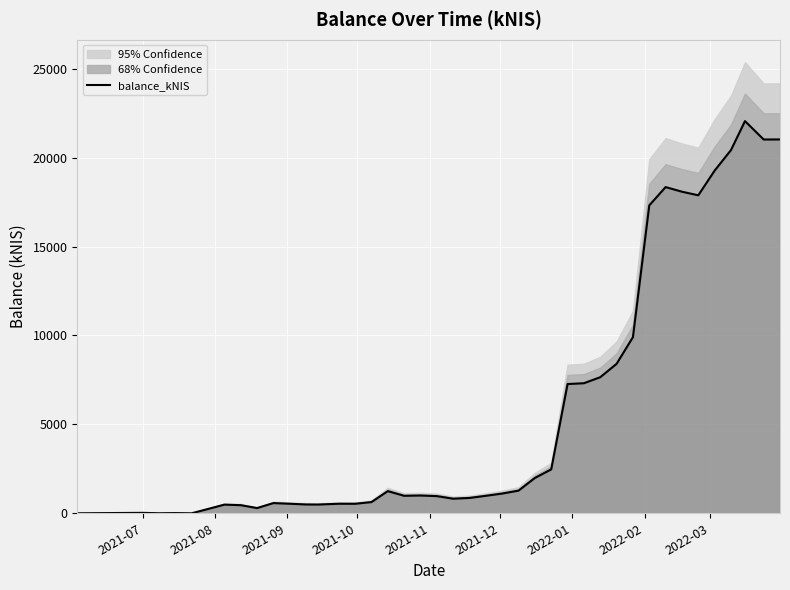

How many points are lower than both their immediate neighbors (excluding endpoints)?

9